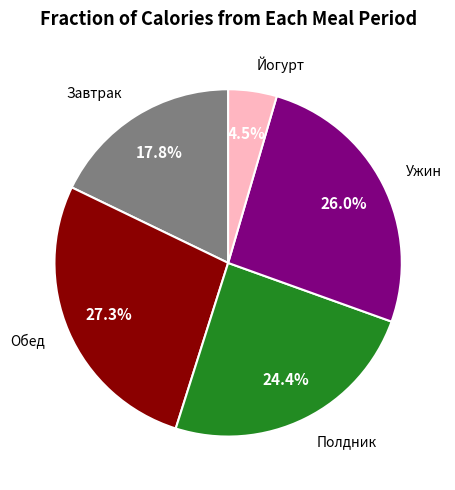

How many slices are in this pie chart?

5